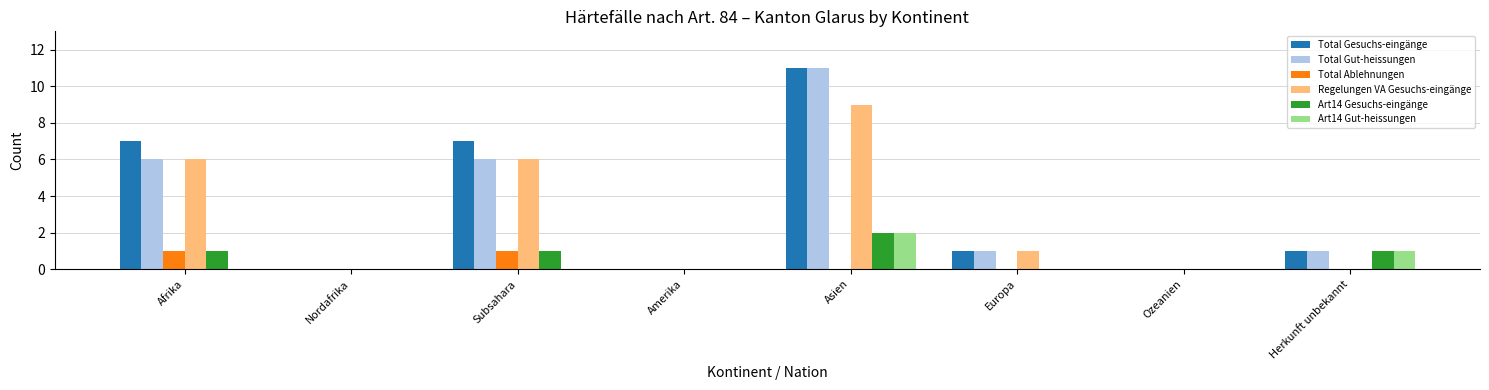

Count the number of categories in the chart.

8